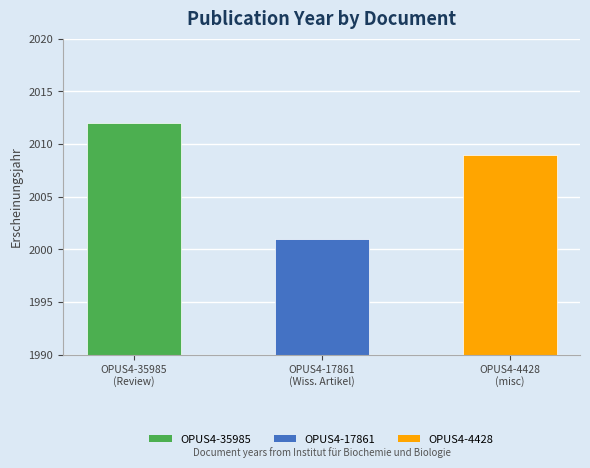

Between OPUS4-17861
(Wiss. Artikel) and OPUS4-4428
(misc), which is larger?

OPUS4-4428
(misc)